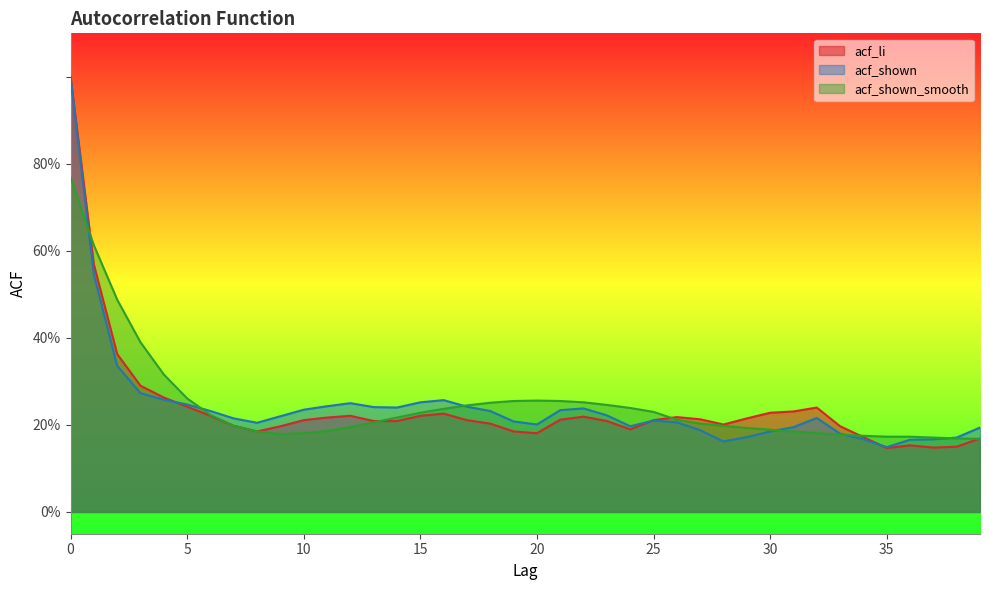

List the series in order of their peak value, highest first.

acf_li, acf_shown, acf_shown_smooth